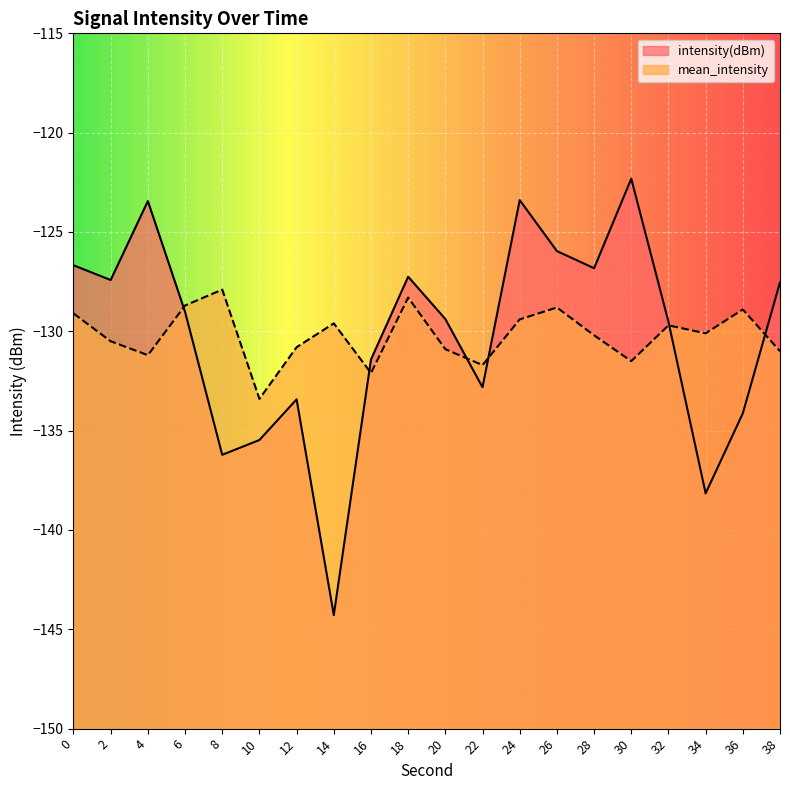

What is the smallest value displayed?

-144.3